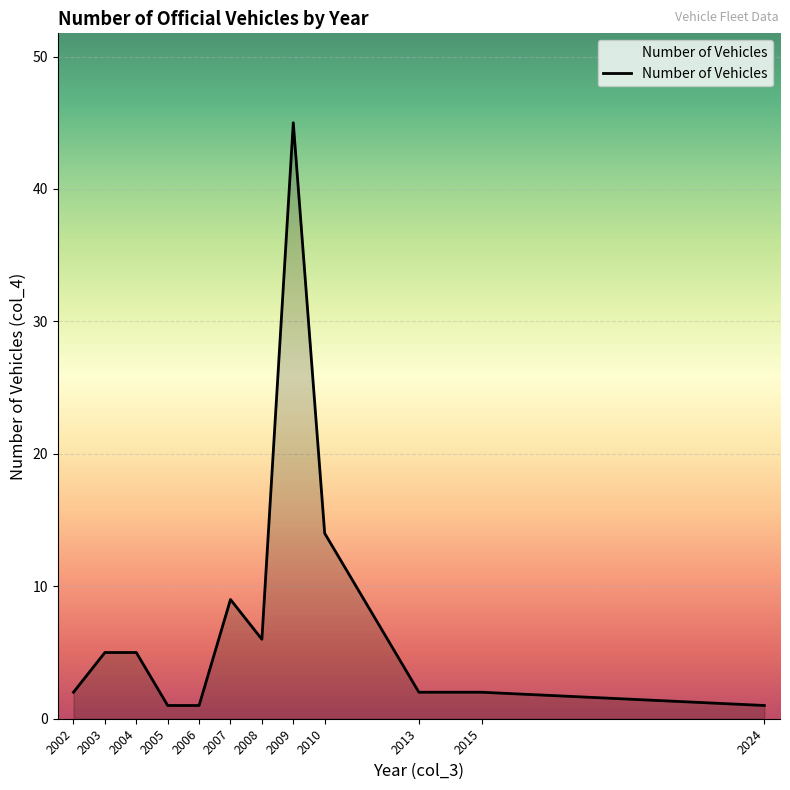

The value at 2008 is 6. True or false?

True